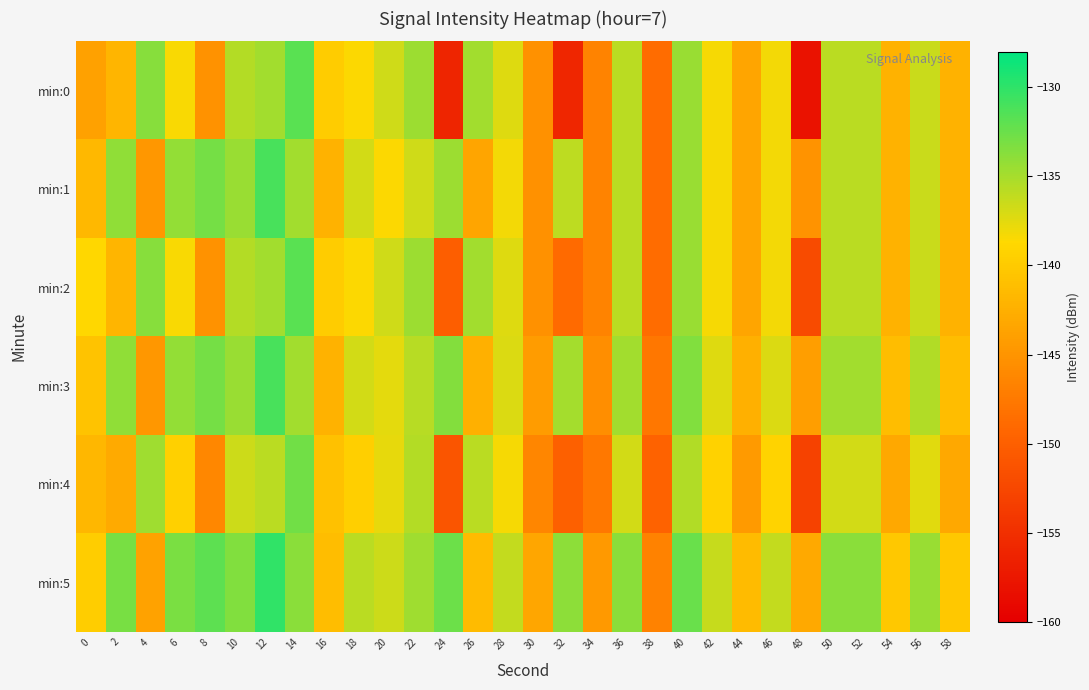

What is the difference between the highest and lowest values at 16?

2.3